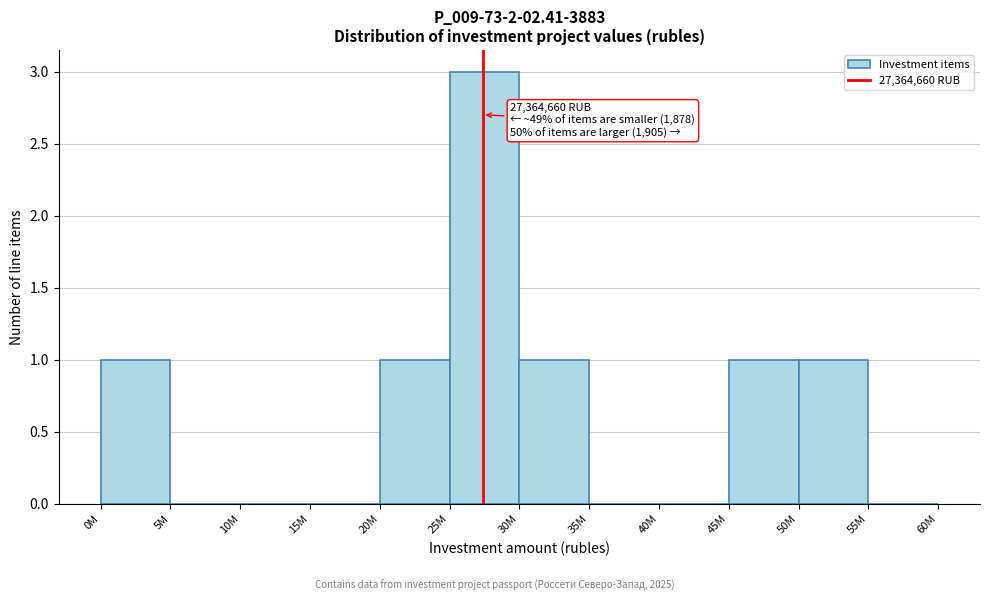

Reading left to right, list all the values displayed in this chart.

0M=1	5M=0	10M=0	15M=0	20M=1	25M=3	30M=1	35M=0	40M=0	45M=1	50M=1	55M=0